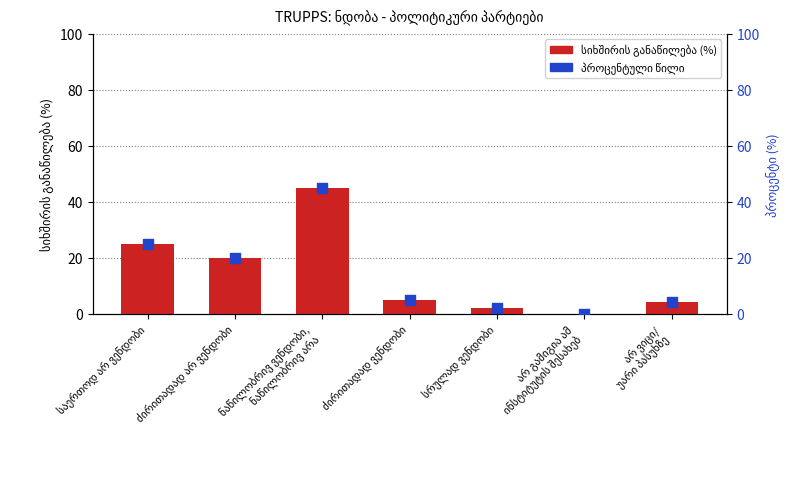

At which category is the sum across all series the highest?

ნაწილობრივ ვენდობი,
ნაწილობრივ არა